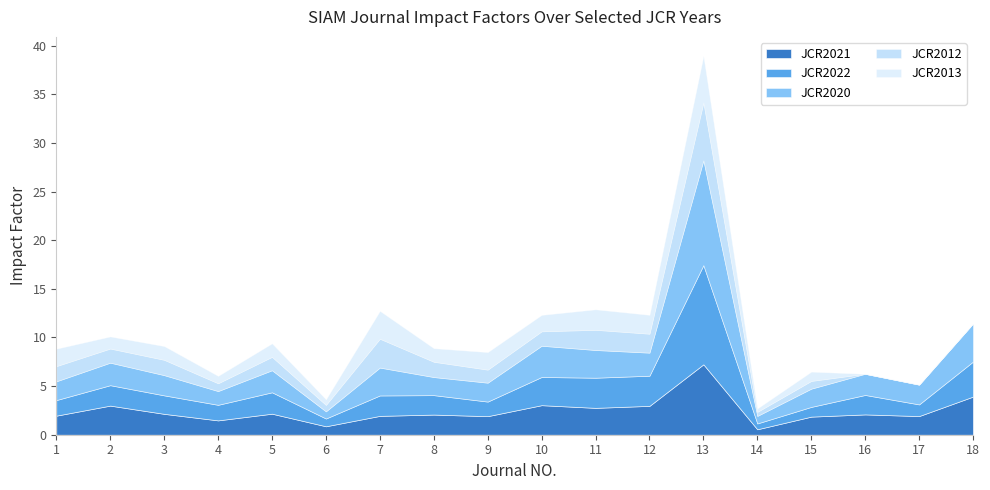

True or false: JCR2013 and JCR2012 cross at least once.

True